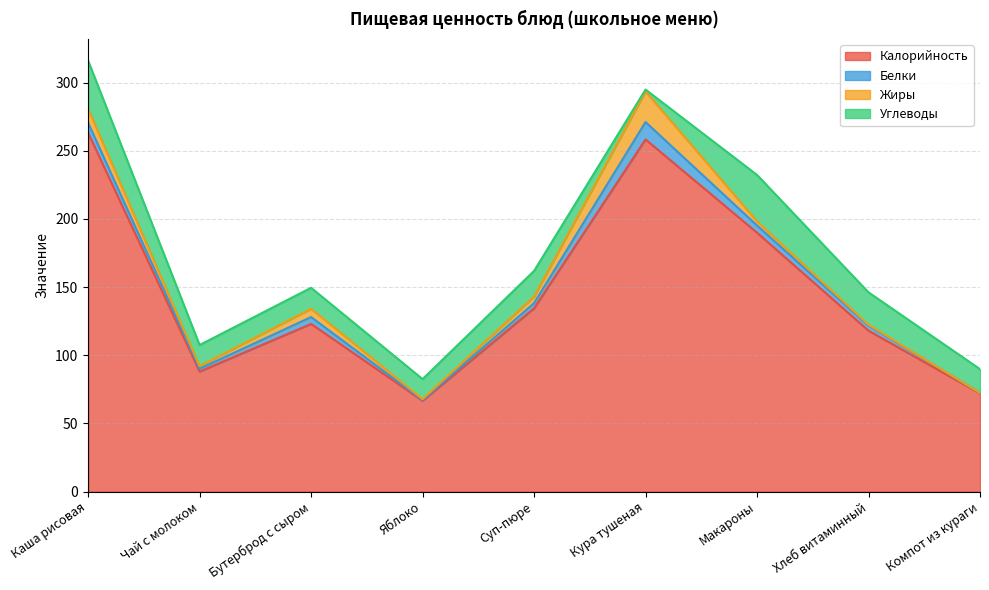

At which category does Белки reach its first local peak?

Бутерброд с сыром